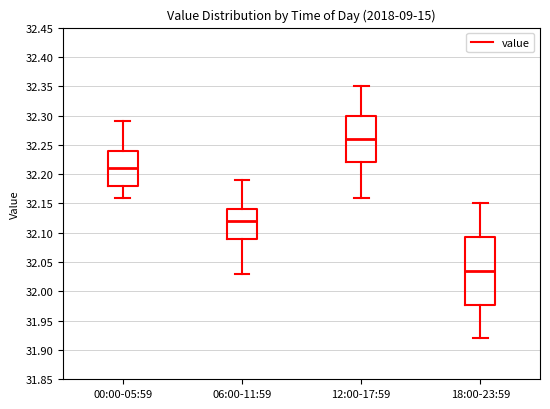

Reading left to right, transcribe this box plot: for each box, give where its median line is, the range the box spans, and where its two whiskers end, as read against the y-axis. The values are not printed on the chart, so give them approximately, as read against the axis.

00:00-05:59: median 32.210, box 32.180 to 32.240, whiskers 32.160 to 32.290
06:00-11:59: median 32.120, box 32.090 to 32.140, whiskers 32.030 to 32.190
12:00-17:59: median 32.260, box 32.220 to 32.300, whiskers 32.160 to 32.350
18:00-23:59: median 32.035, box 31.980 to 32.095, whiskers 31.920 to 32.150